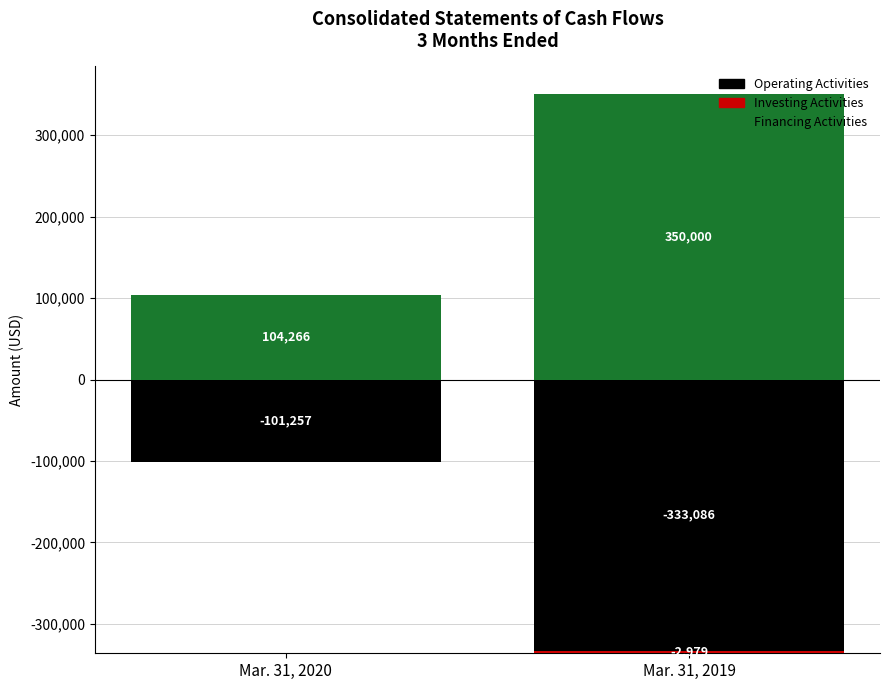

At Mar. 31, 2020, list the series in order from smallest to largest.

Operating Activities, Investing Activities, Financing Activities